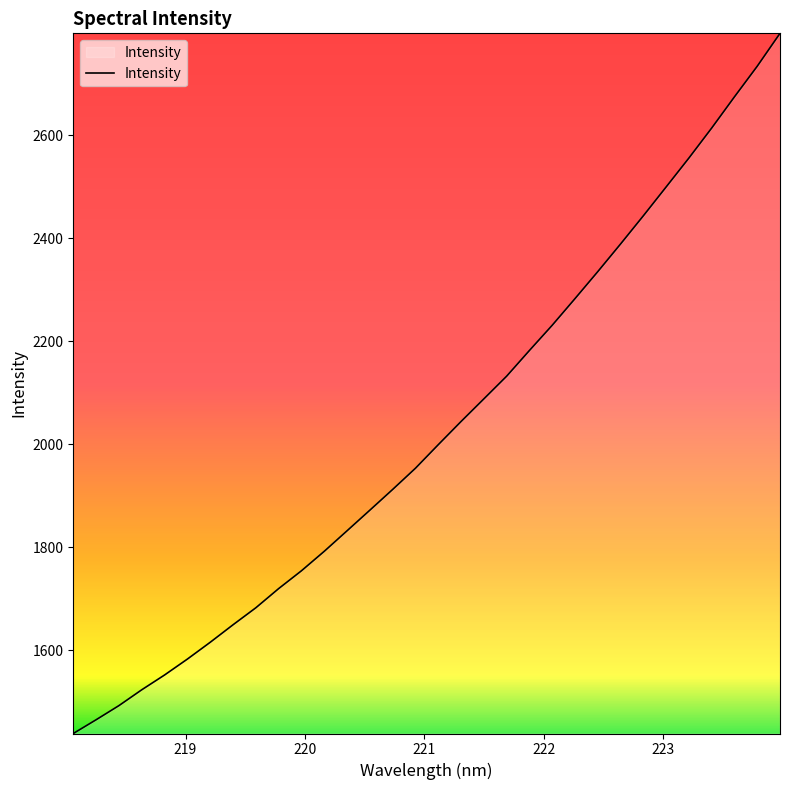

True or false: the data has more than 1 interior local peaks.

False